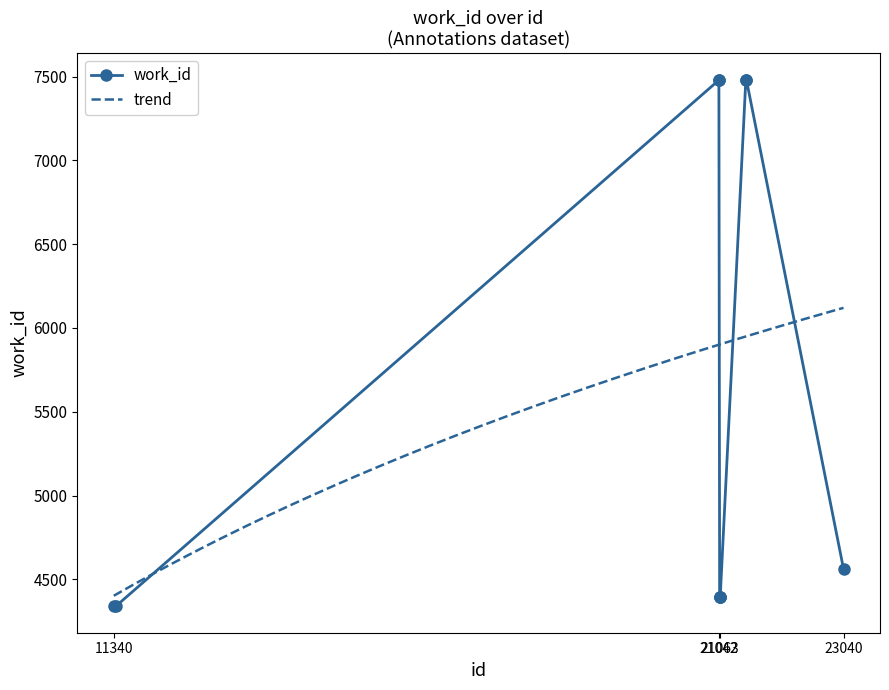

What is the maximum value shown in the chart?

7481